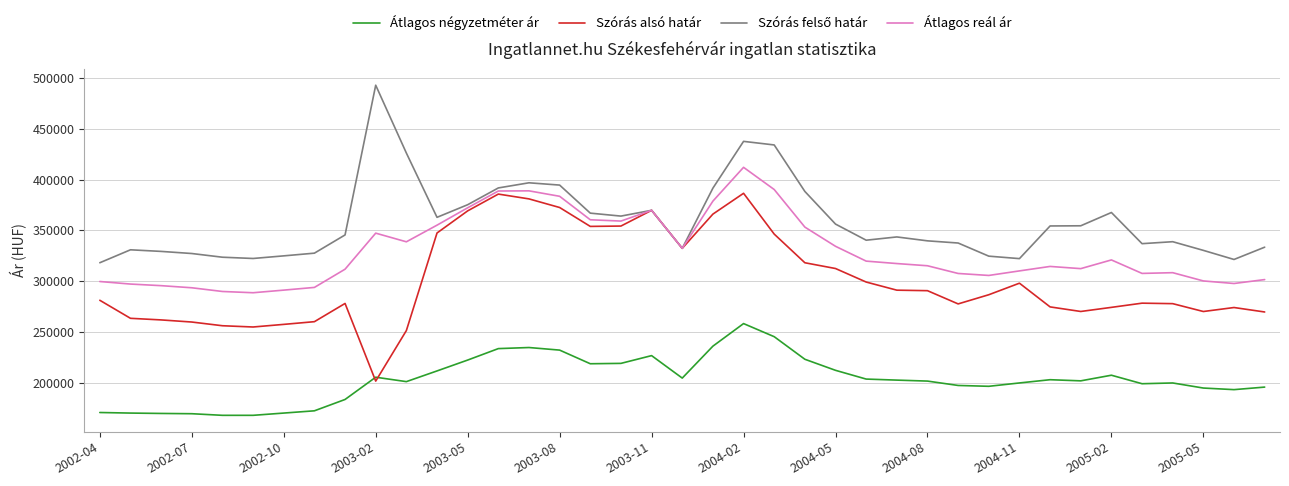

How many distinct data groups are displayed?

4